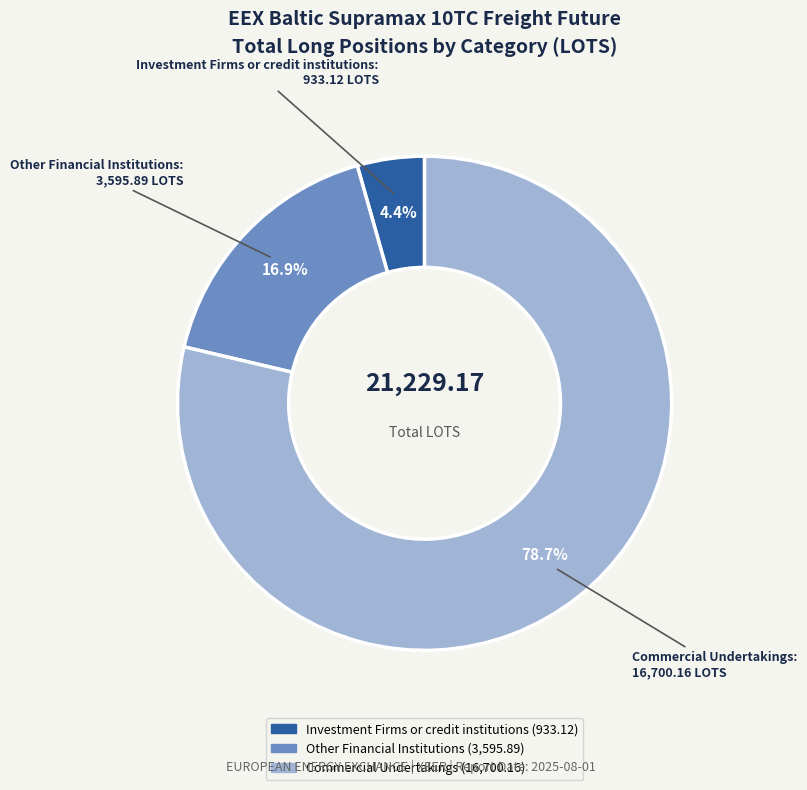

To the nearest percent, what is the combined percentage of Investment Firms or credit institutions and Commercial Undertakings?

83%